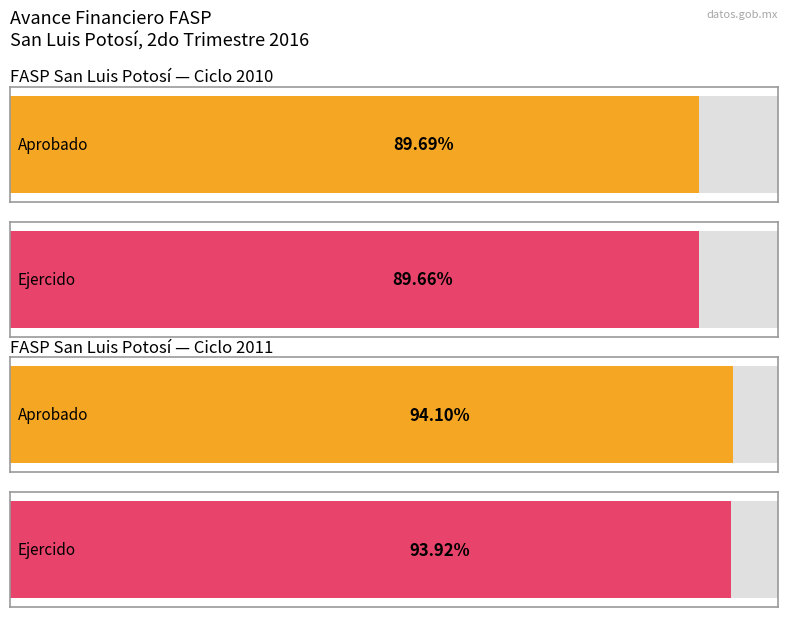

How many values in the Aprobado series are below 141150422?

2